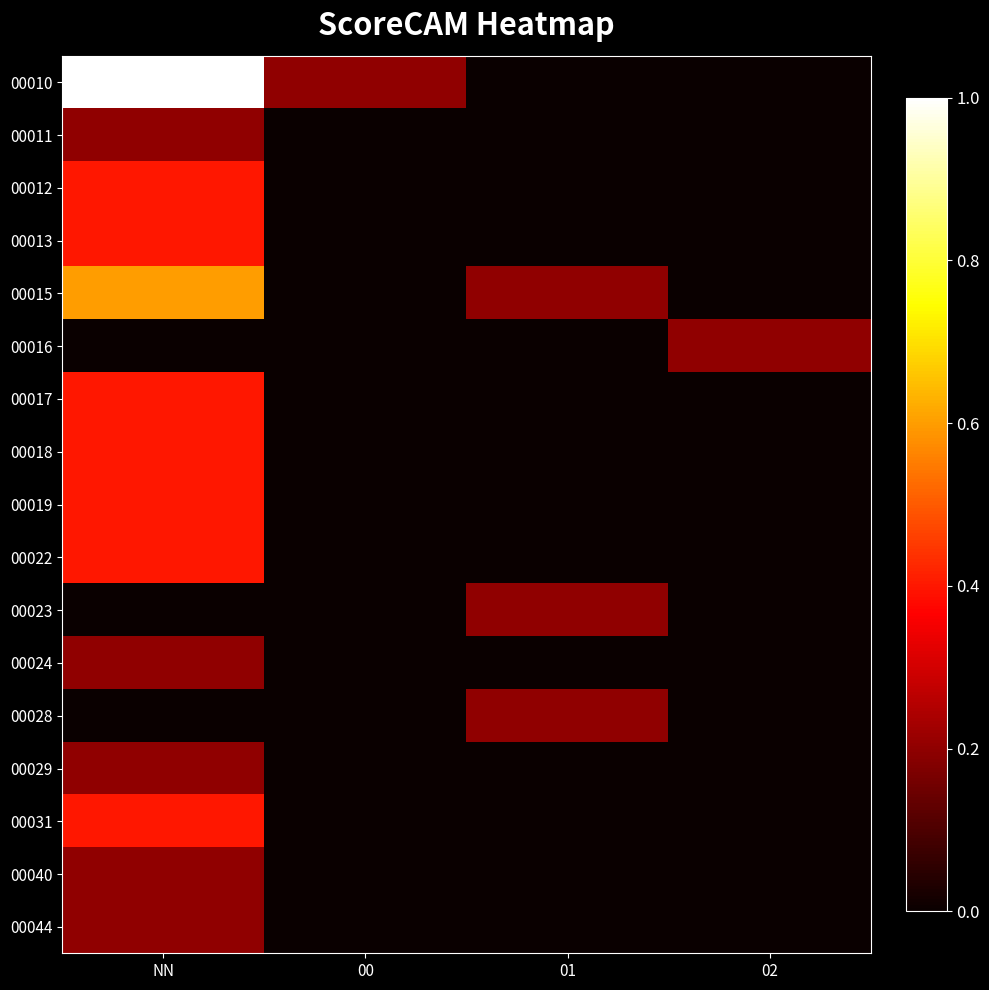

What is the spread (max minus min) of values at 00?

0.2